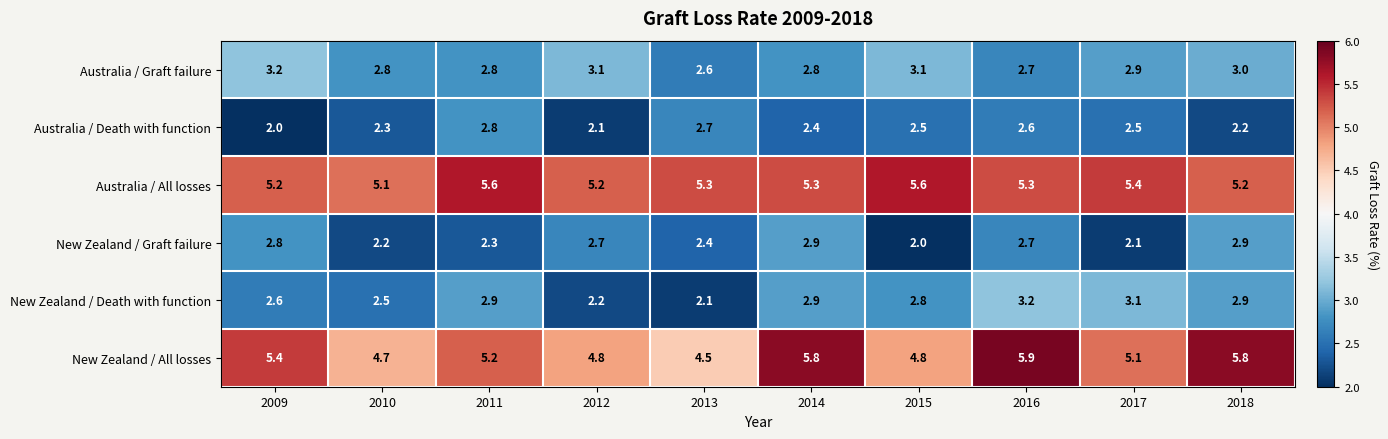

What is the spread (max minus min) of values at 2015?

3.6